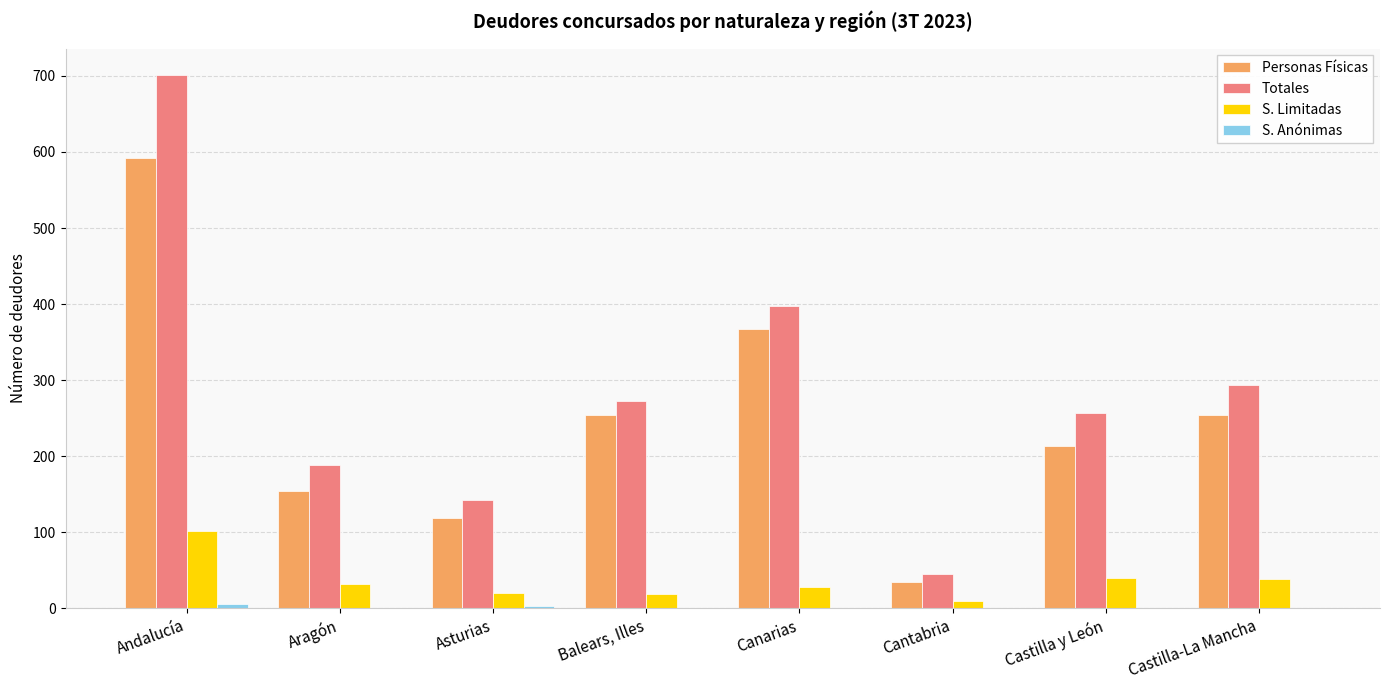

Is it true that Personas Físicas equals 154 at Aragón?

True